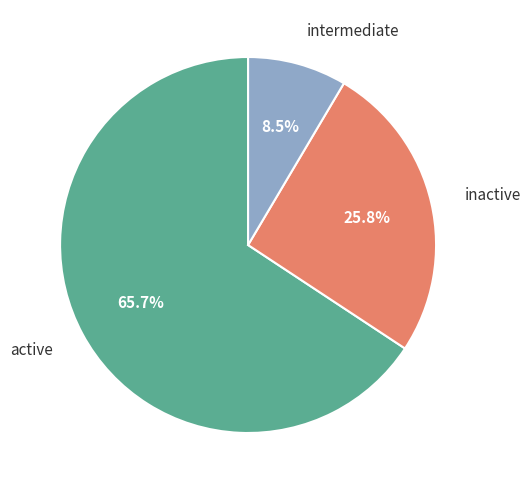

What is the smallest slice in the pie chart?

intermediate